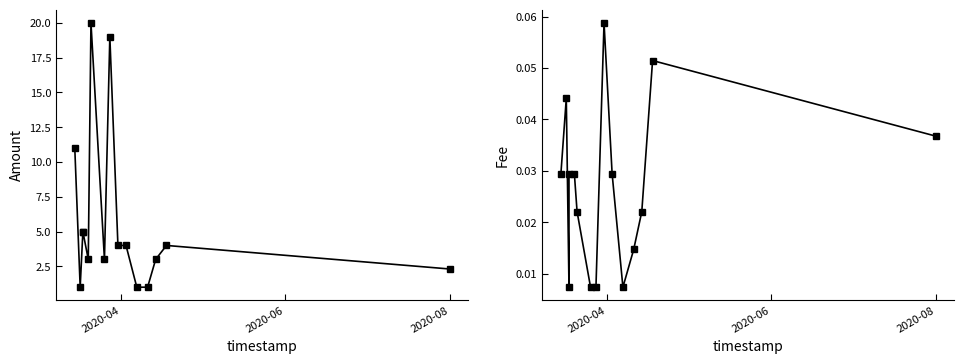

The Fee series shows 0.0 at 6. True or false?

False